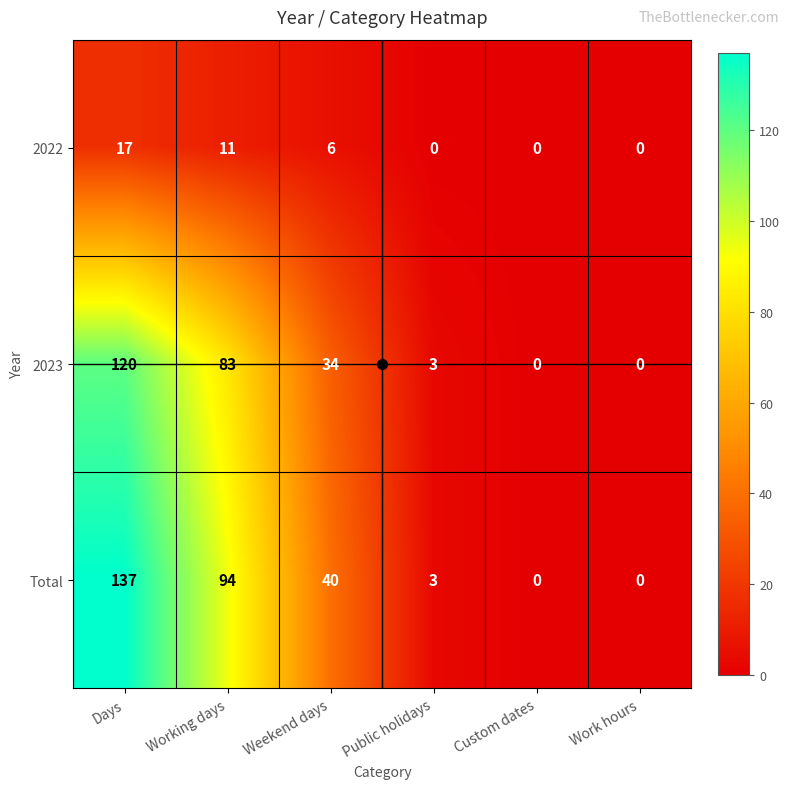

At which label is 2022 closest to 8?

Weekend days